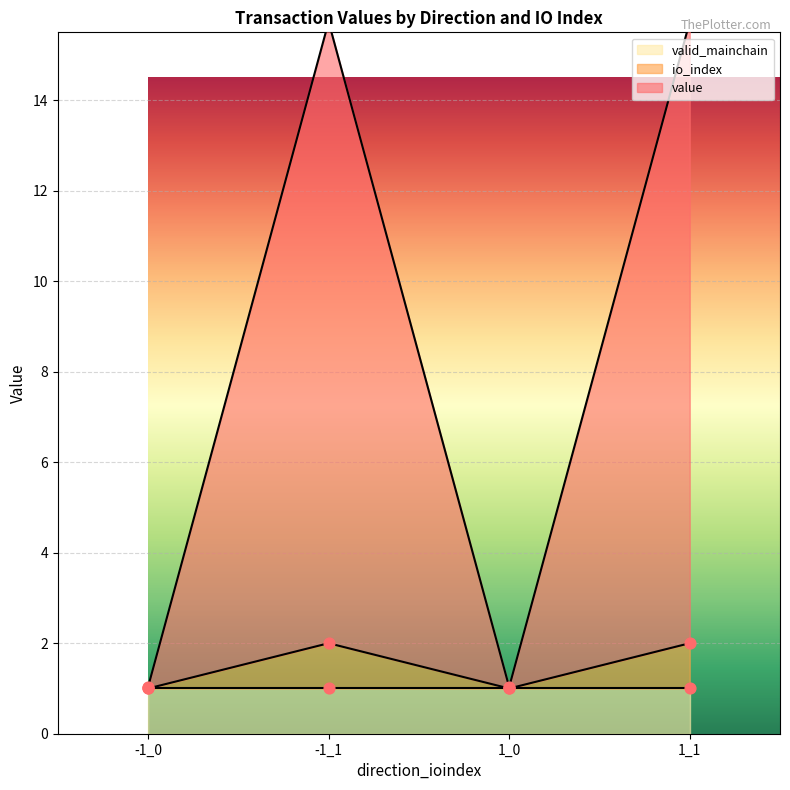

Which series has the largest Y range (max minus min)?

value